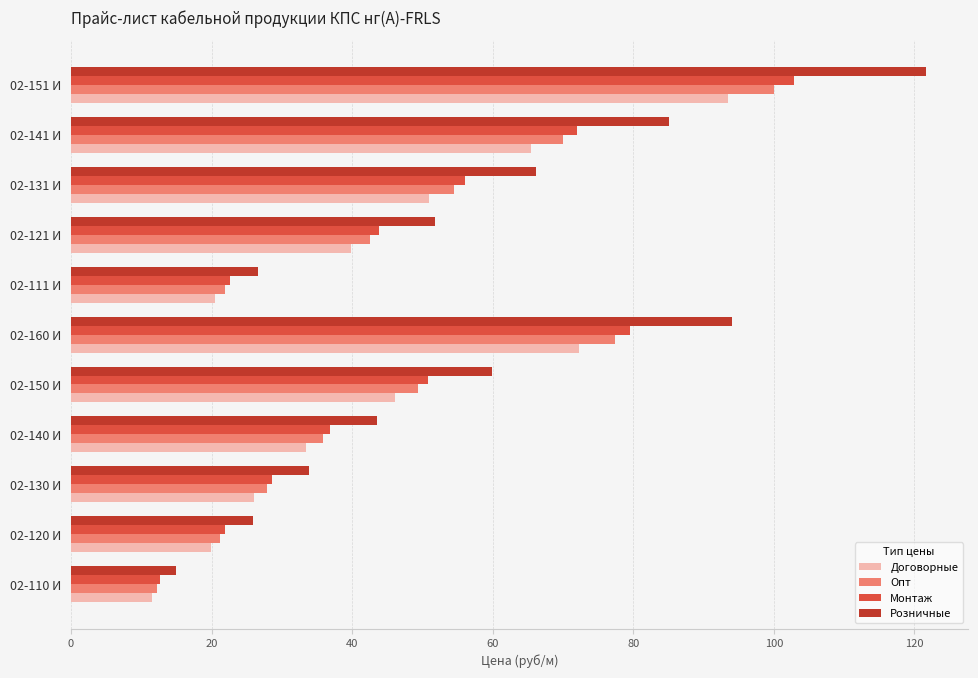

Which category has the highest value in the Опт series?

02-151 И